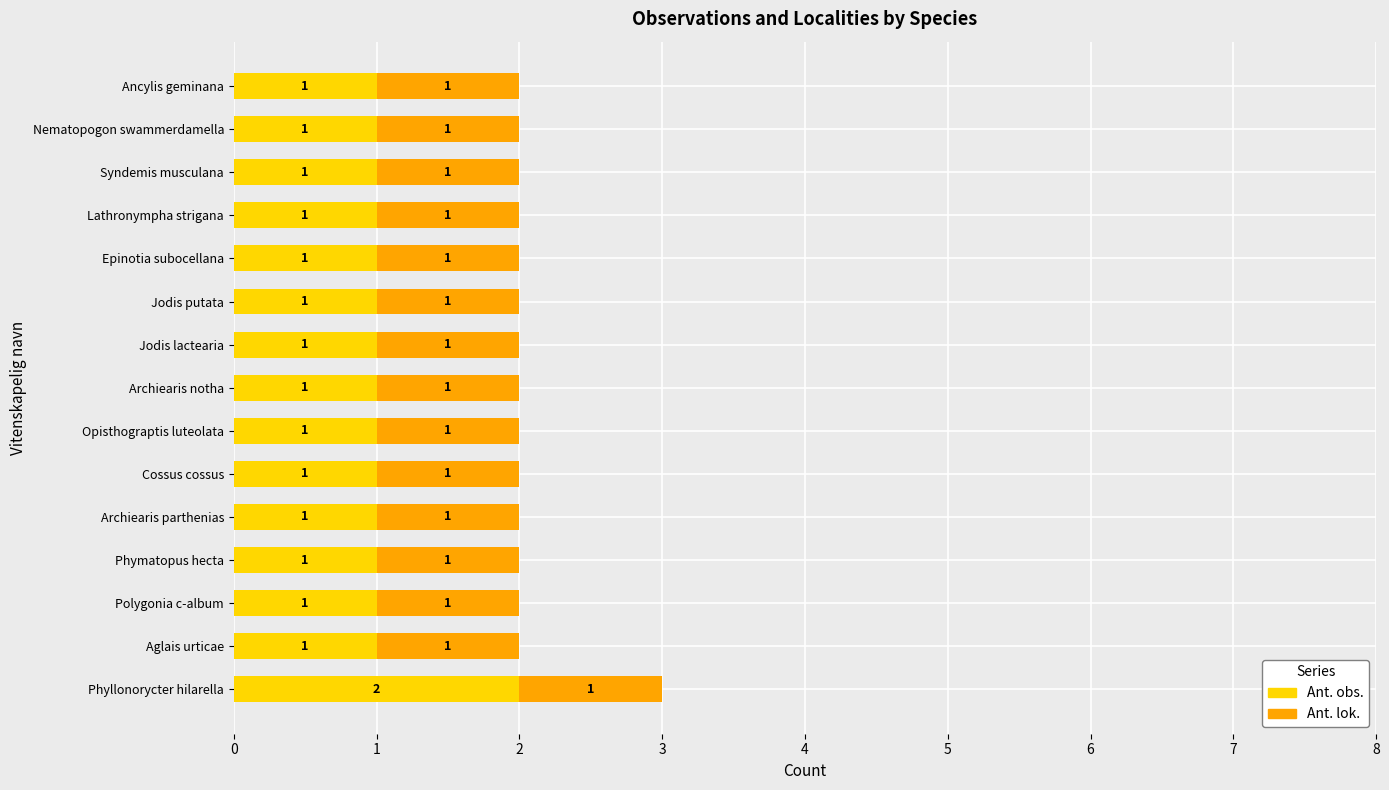

At which category is the sum across all series the highest?

Phyllonorycter hilarella